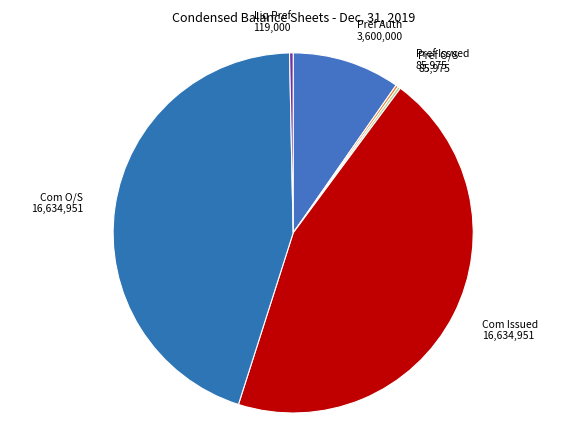

To the nearest percent, what is the average slice percentage?

17%